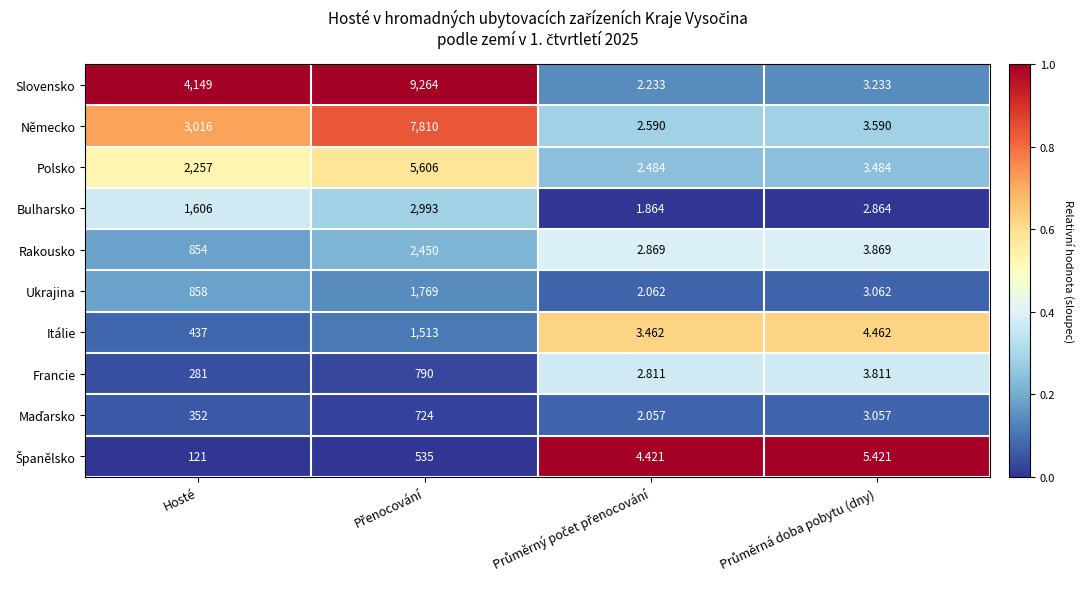

Which series has the largest total across all categories?

Slovensko